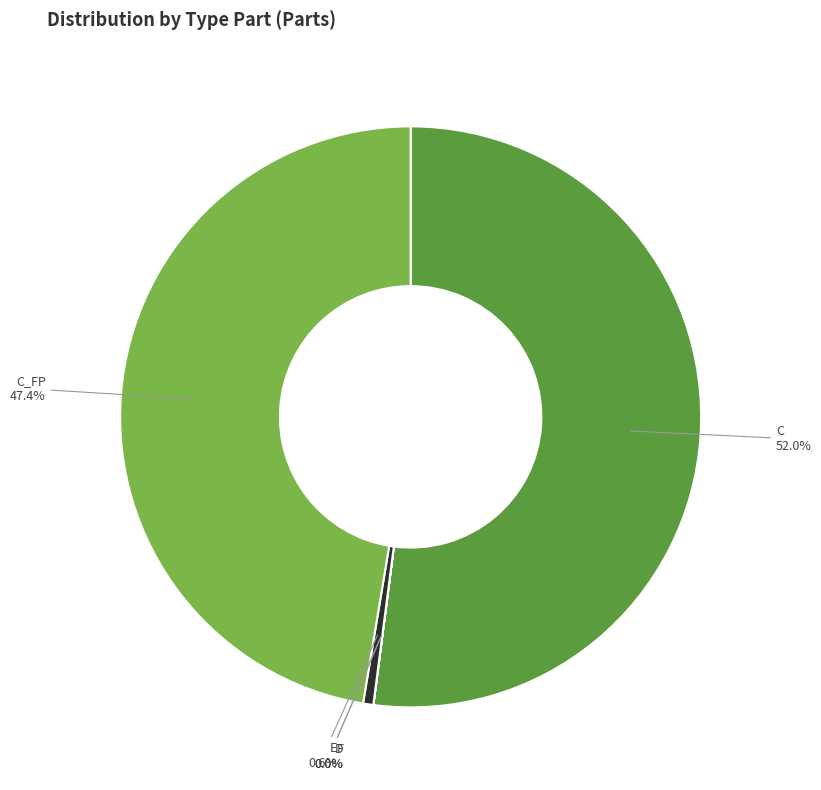

What percentage is NOT represented by C?

48.0%